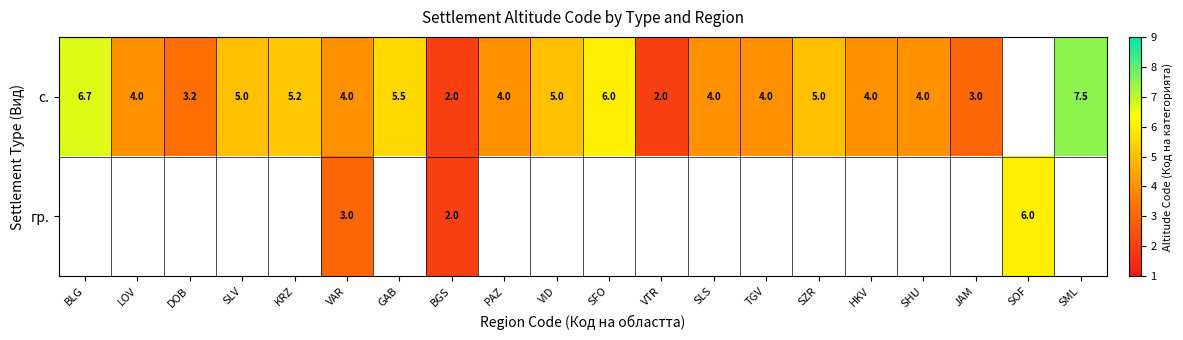

Rank the series at BGS from lowest to highest value.

с., гр.